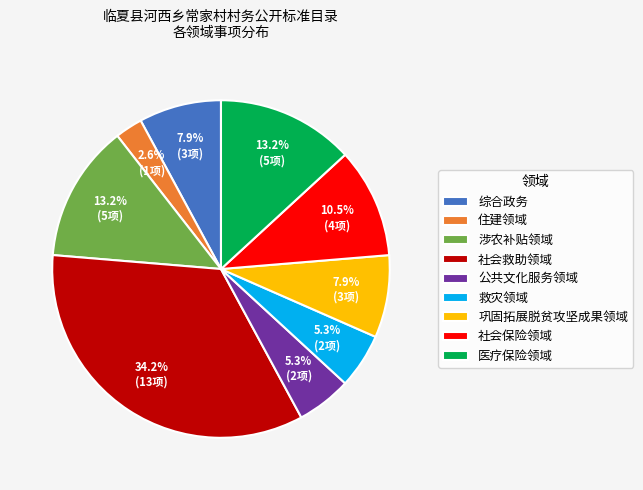

Is it true that 巩固拓展脱贫攻坚成果领域 is 8% of the pie?

True